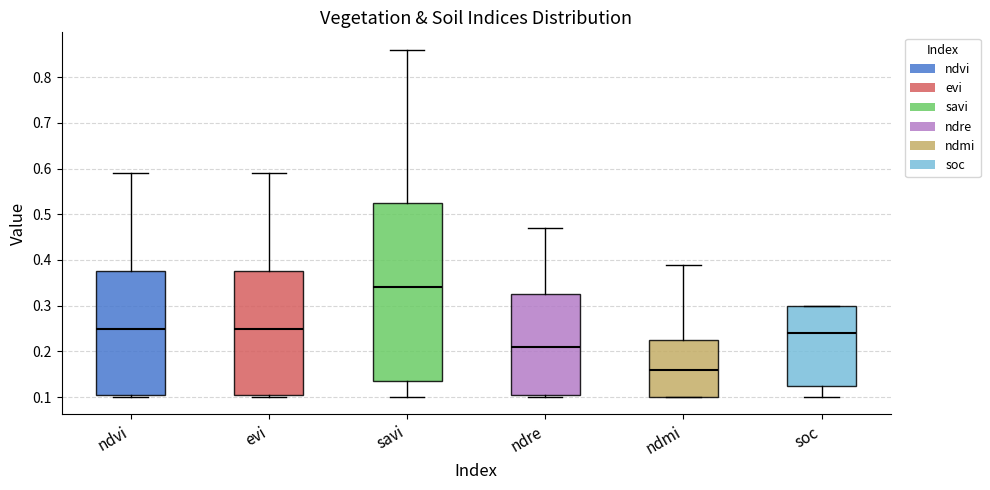

Reading left to right, transcribe this box plot: for each box, give where its median line is, the range the box spans, and where its two whiskers end, as read against the y-axis. The values are not printed on the chart, so give them approximately, as read against the axis.

ndvi: median 0.25, box 0.11 to 0.38, whiskers 0.10 to 0.59
evi: median 0.25, box 0.11 to 0.38, whiskers 0.10 to 0.59
savi: median 0.34, box 0.14 to 0.53, whiskers 0.10 to 0.86
ndre: median 0.21, box 0.11 to 0.33, whiskers 0.10 to 0.47
ndmi: median 0.16, box 0.10 to 0.23, whiskers 0.10 to 0.39
soc: median 0.24, box 0.12 to 0.30, whiskers 0.10 to 0.30